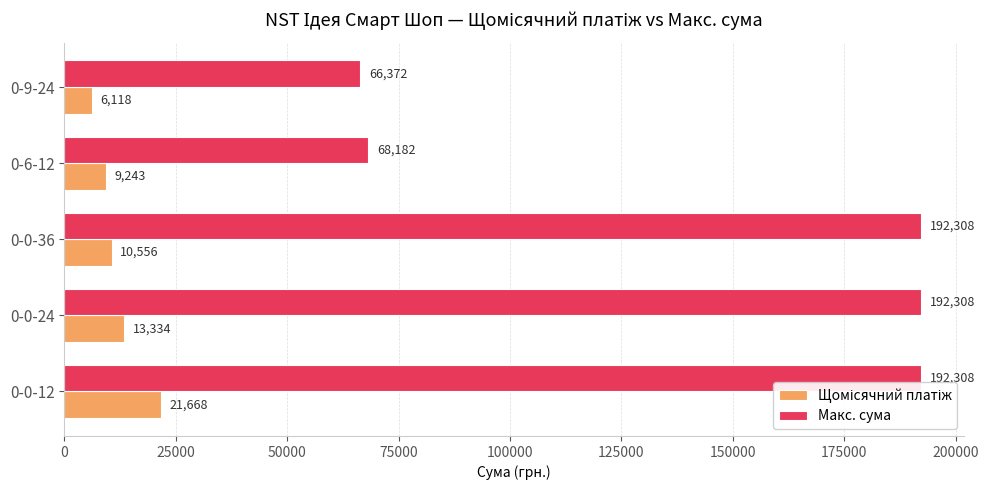

Which series has the largest total across all categories?

Макс. сума